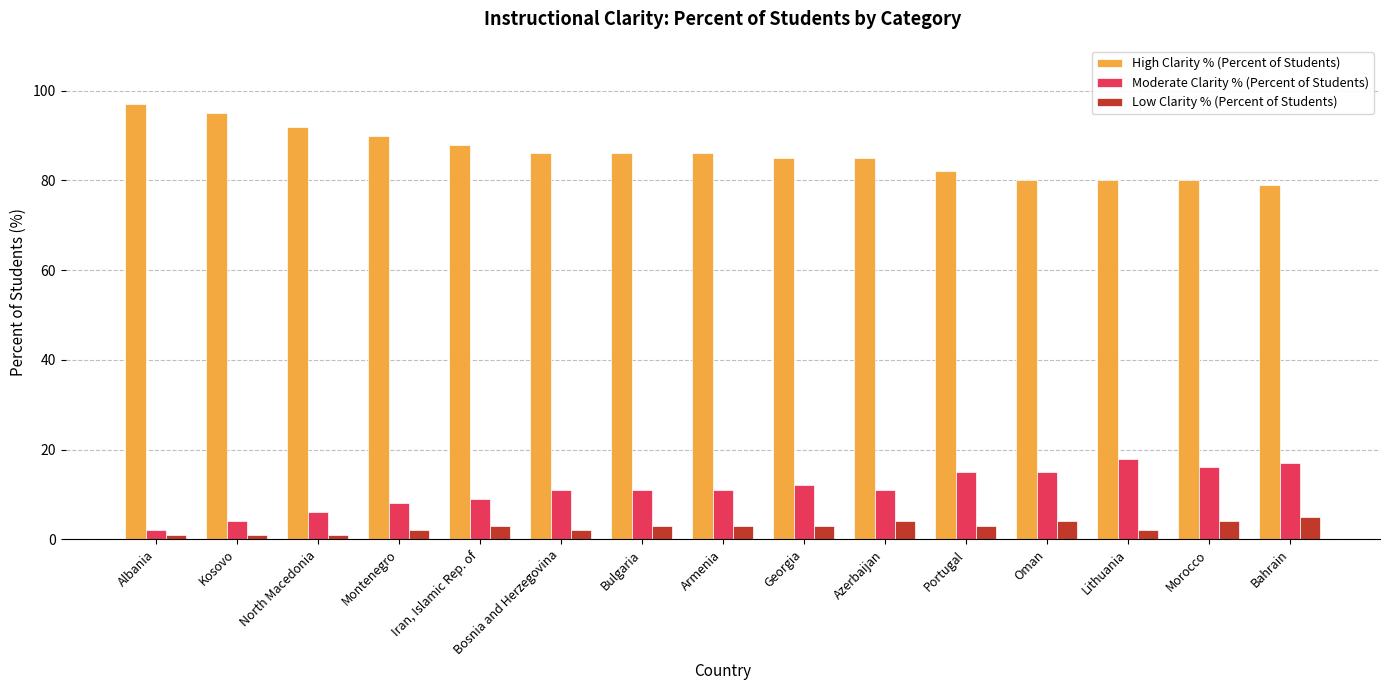

Which series has the largest range (max minus min)?

High Clarity % (Percent of Students)